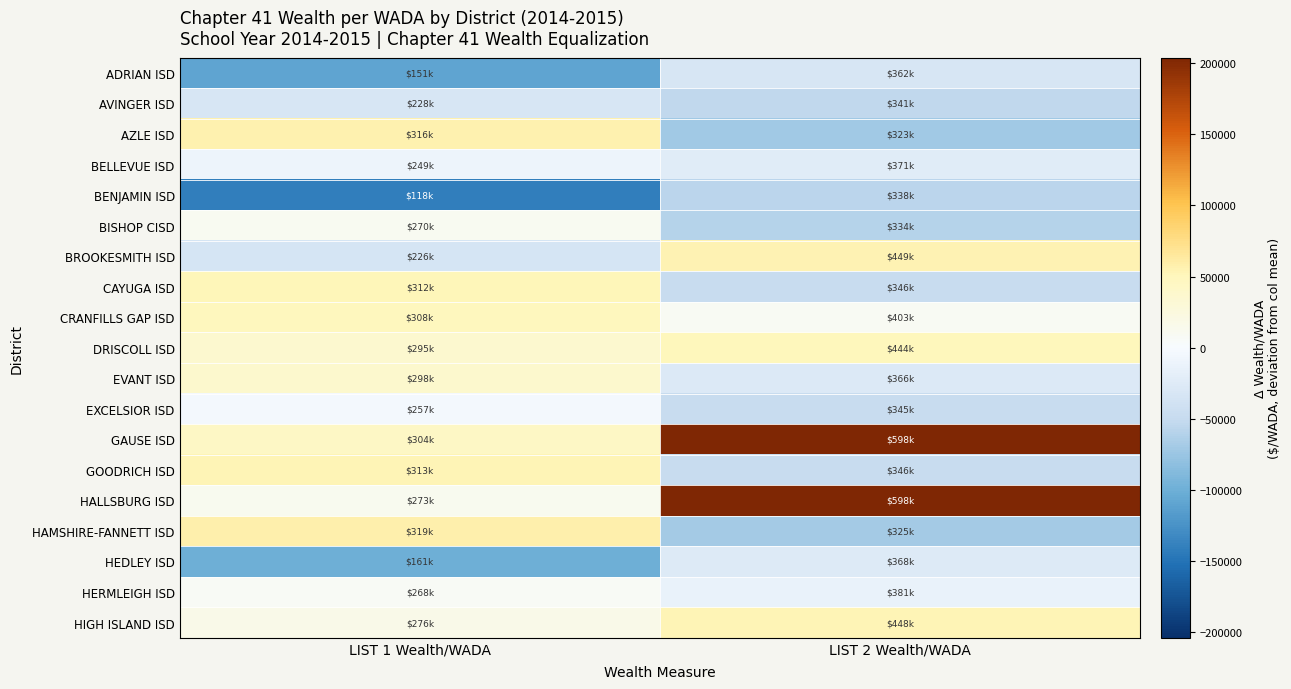

Reading left to right, extract all data points from this chart.

ADRIAN ISD: LIST 1 Wealth/WADA=-109571.5	LIST 2 Wealth/WADA=-32002.9
AVINGER ISD: LIST 1 Wealth/WADA=-32602.0	LIST 2 Wealth/WADA=-52669.6
AZLE ISD: LIST 1 Wealth/WADA=56058.1	LIST 2 Wealth/WADA=-71256.3
BELLEVUE ISD: LIST 1 Wealth/WADA=-10824.9	LIST 2 Wealth/WADA=-22816.8
BENJAMIN ISD: LIST 1 Wealth/WADA=-141663.6	LIST 2 Wealth/WADA=-56133.7
BISHOP CISD: LIST 1 Wealth/WADA=10272.5	LIST 2 Wealth/WADA=-59711.1
BROOKESMITH ISD: LIST 1 Wealth/WADA=-33909.8	LIST 2 Wealth/WADA=55046.6
CAYUGA ISD: LIST 1 Wealth/WADA=51785.0	LIST 2 Wealth/WADA=-48229.4
CRANFILLS GAP ISD: LIST 1 Wealth/WADA=48354.2	LIST 2 Wealth/WADA=8951.0
DRISCOLL ISD: LIST 1 Wealth/WADA=35296.8	LIST 2 Wealth/WADA=49936.5
EVANT ISD: LIST 1 Wealth/WADA=37801.0	LIST 2 Wealth/WADA=-27867.2
EXCELSIOR ISD: LIST 1 Wealth/WADA=-3278.6	LIST 2 Wealth/WADA=-48574.9
GAUSE ISD: LIST 1 Wealth/WADA=43489.8	LIST 2 Wealth/WADA=203822.2
GOODRICH ISD: LIST 1 Wealth/WADA=52951.6	LIST 2 Wealth/WADA=-48153.8
HALLSBURG ISD: LIST 1 Wealth/WADA=12417.5	LIST 2 Wealth/WADA=203664.2
HAMSHIRE-FANNETT ISD: LIST 1 Wealth/WADA=58560.0	LIST 2 Wealth/WADA=-68648.3
HEDLEY ISD: LIST 1 Wealth/WADA=-98751.2	LIST 2 Wealth/WADA=-26128.1
HERMLEIGH ISD: LIST 1 Wealth/WADA=7489.7	LIST 2 Wealth/WADA=-13216.6
HIGH ISLAND ISD: LIST 1 Wealth/WADA=16125.4	LIST 2 Wealth/WADA=53988.3